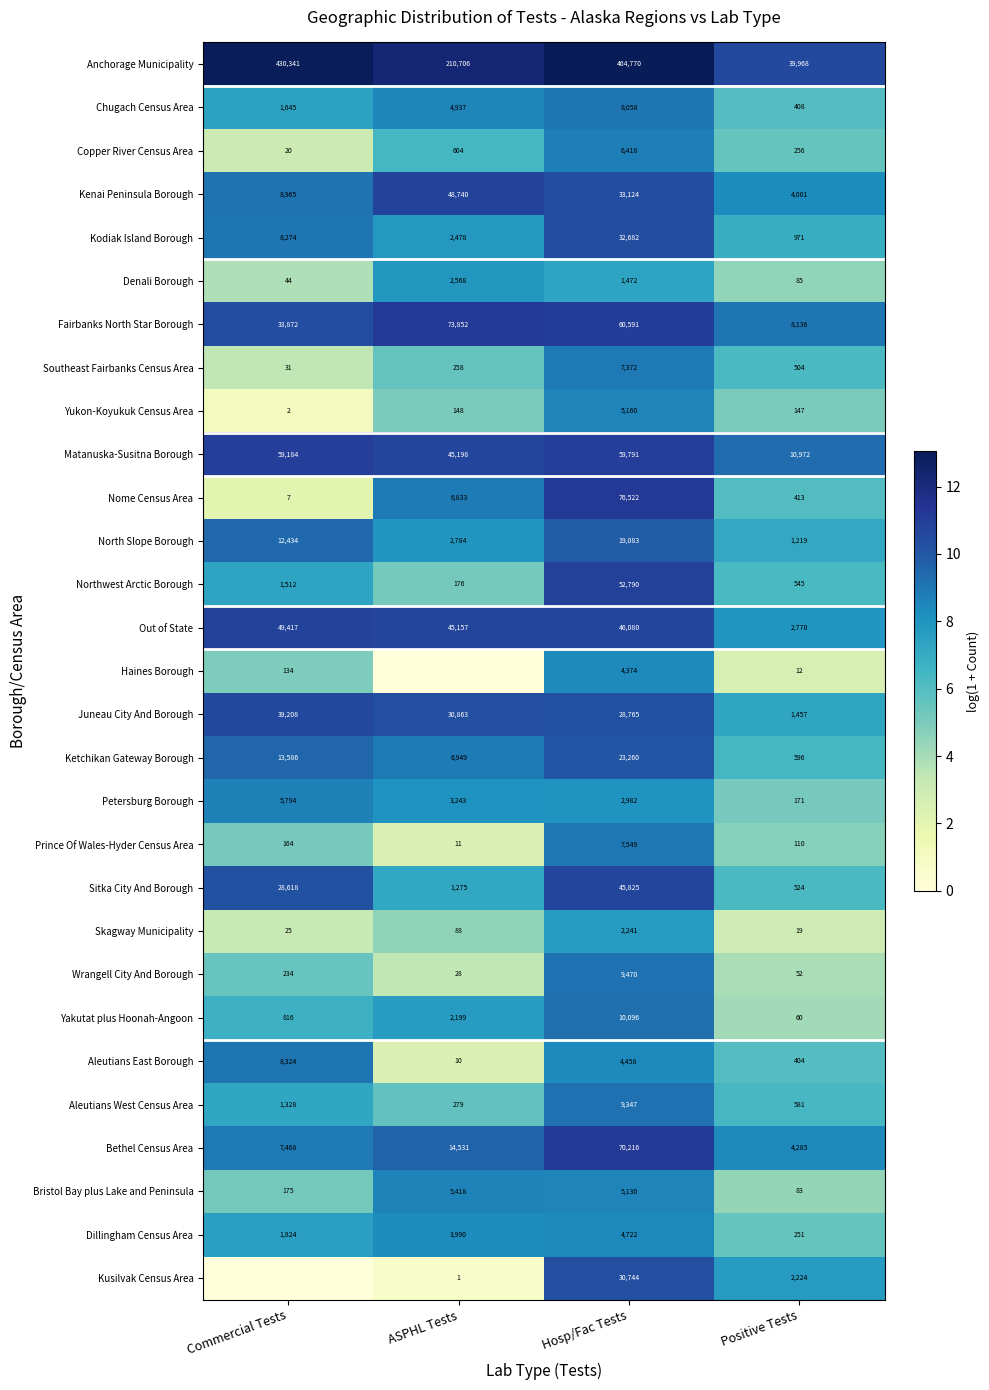

The value of Dillingham Census Area at Hosp/Fac Tests is 4722. True or false?

True